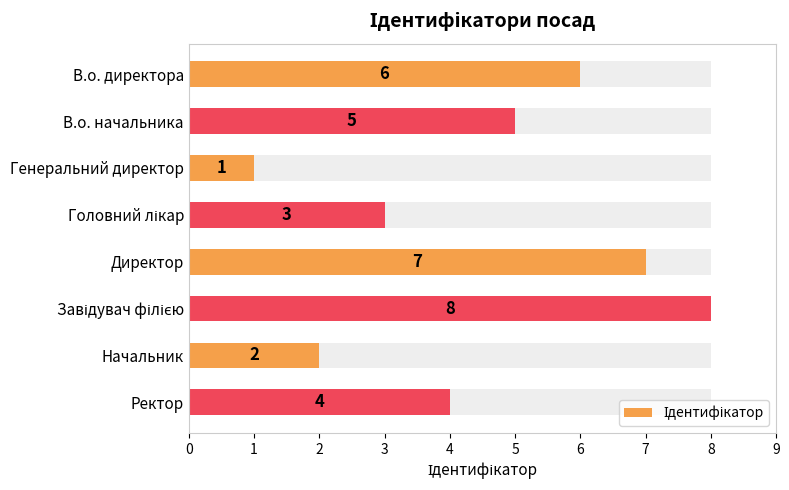

What is the change in value from Завідувач філією to Ректор?

-4